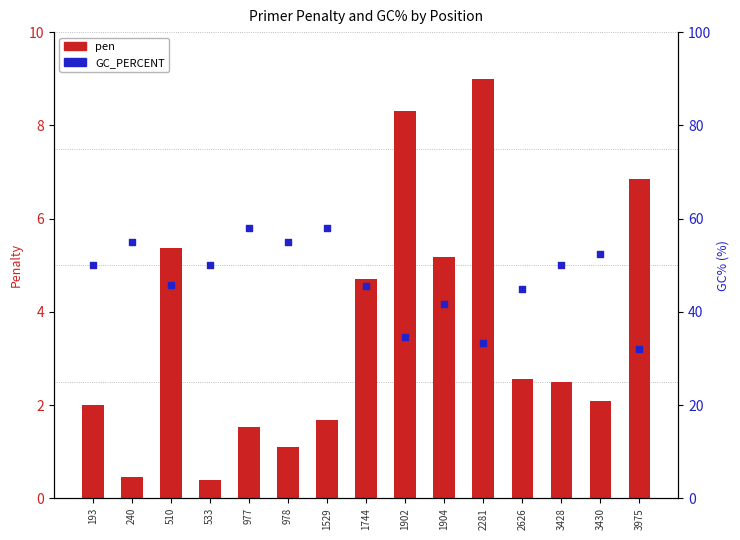

Which series reaches the minimum Y coordinate?

pen